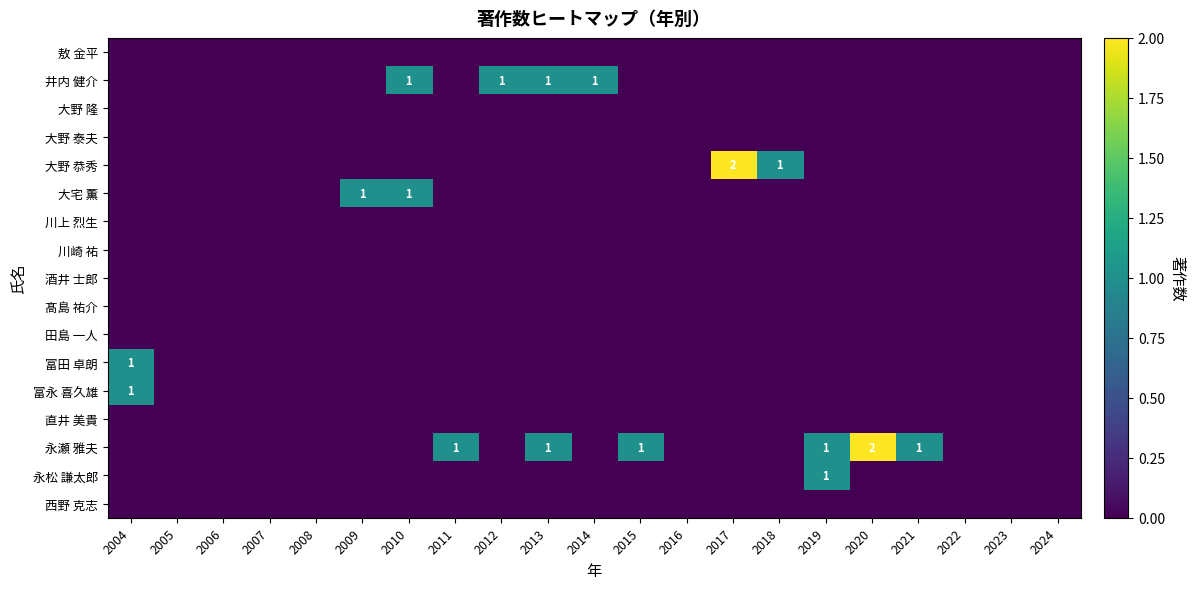

Which series has the largest total across all categories?

永瀬 雅夫